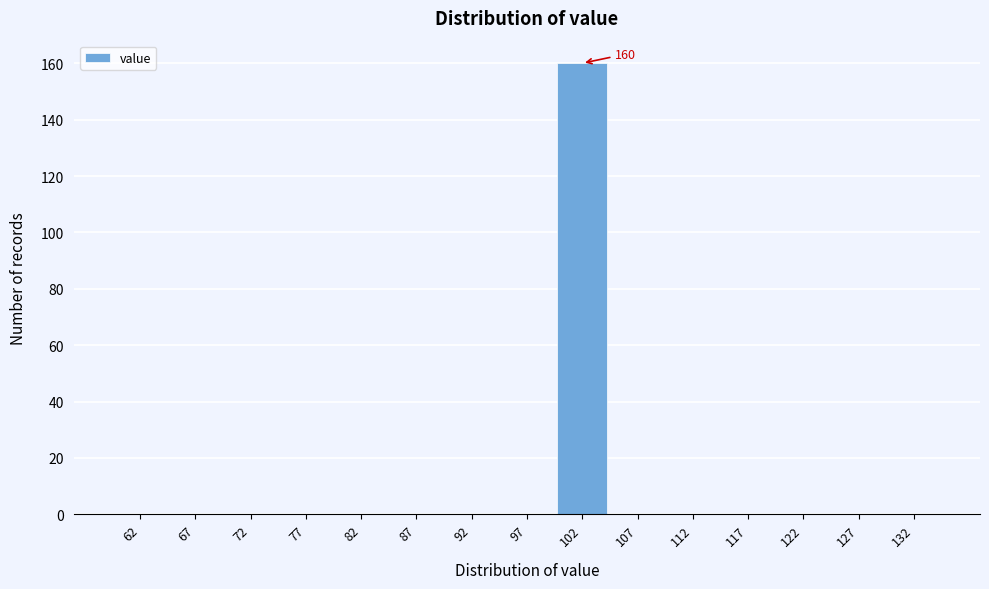

Which range on the x-axis has the tallest bar?

100 to 105